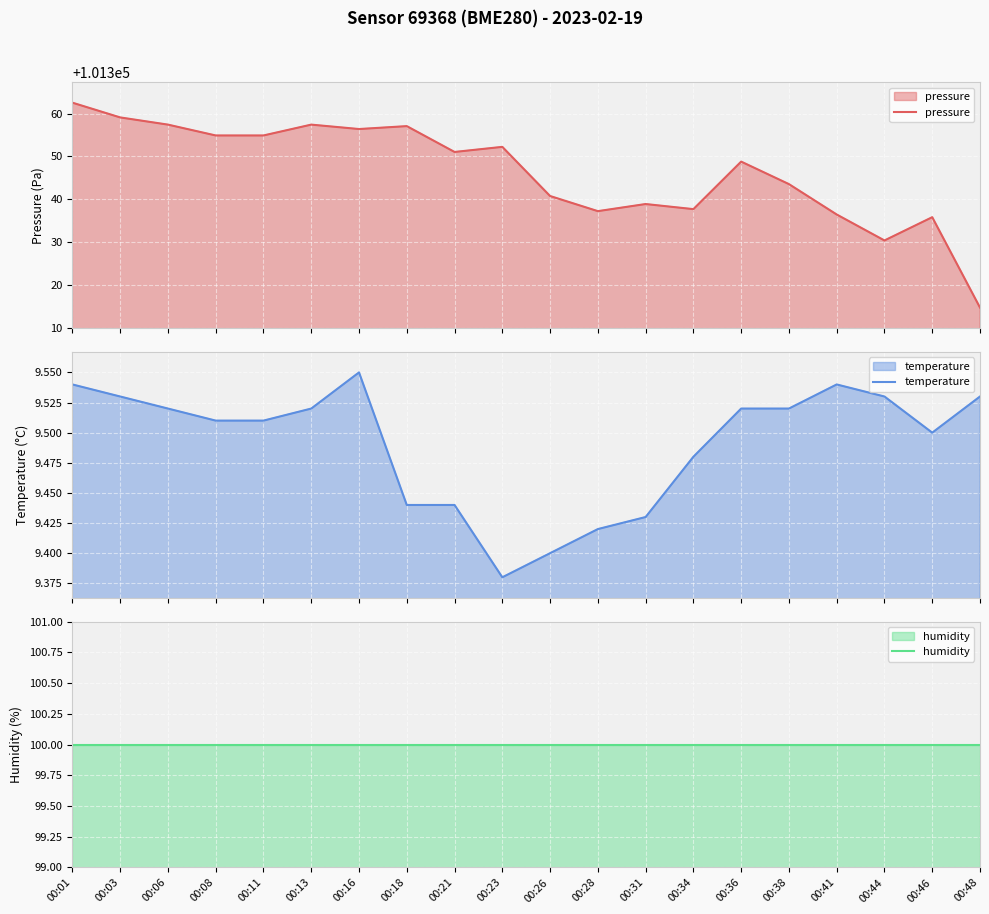

Which has a higher value, 00:48 or 00:34?

00:34